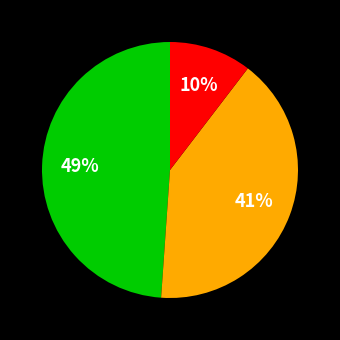

To the nearest percent, what is the average slice percentage?

33%